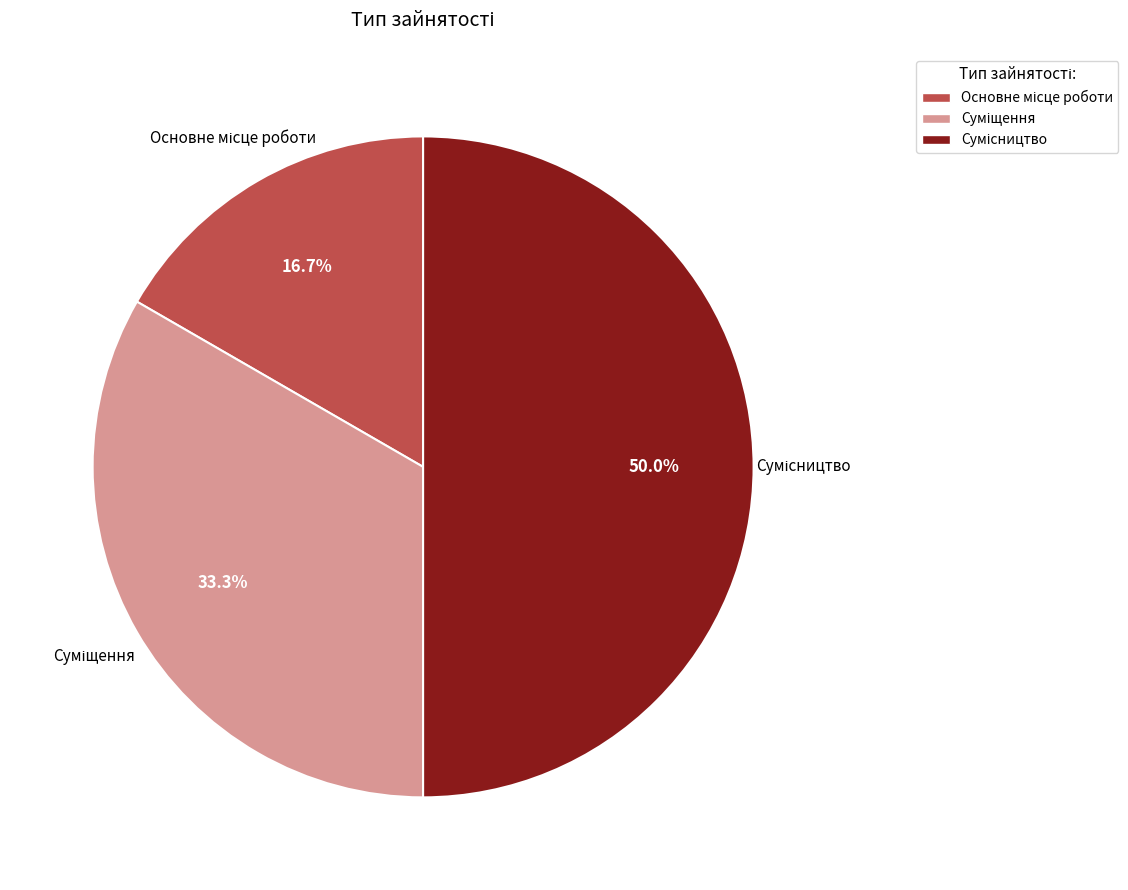

To the nearest percent, what portion does Сумісництво represent?

50%